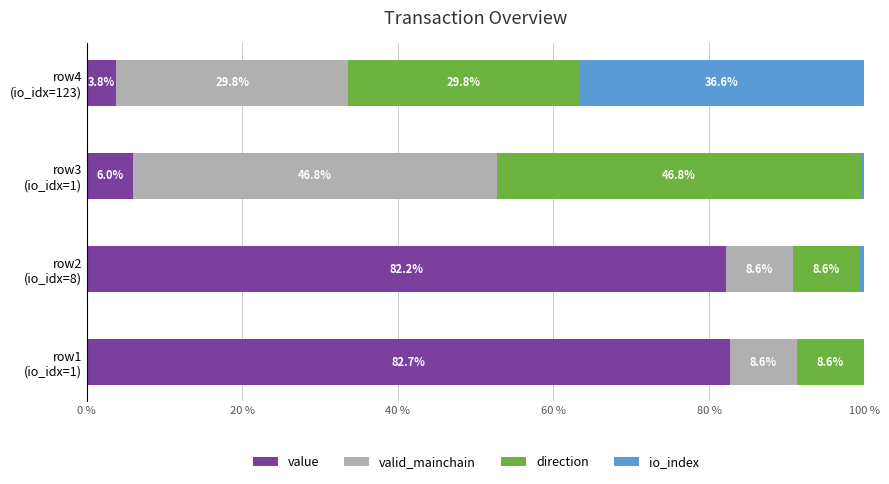

How many values in the value series exceed 82?

2